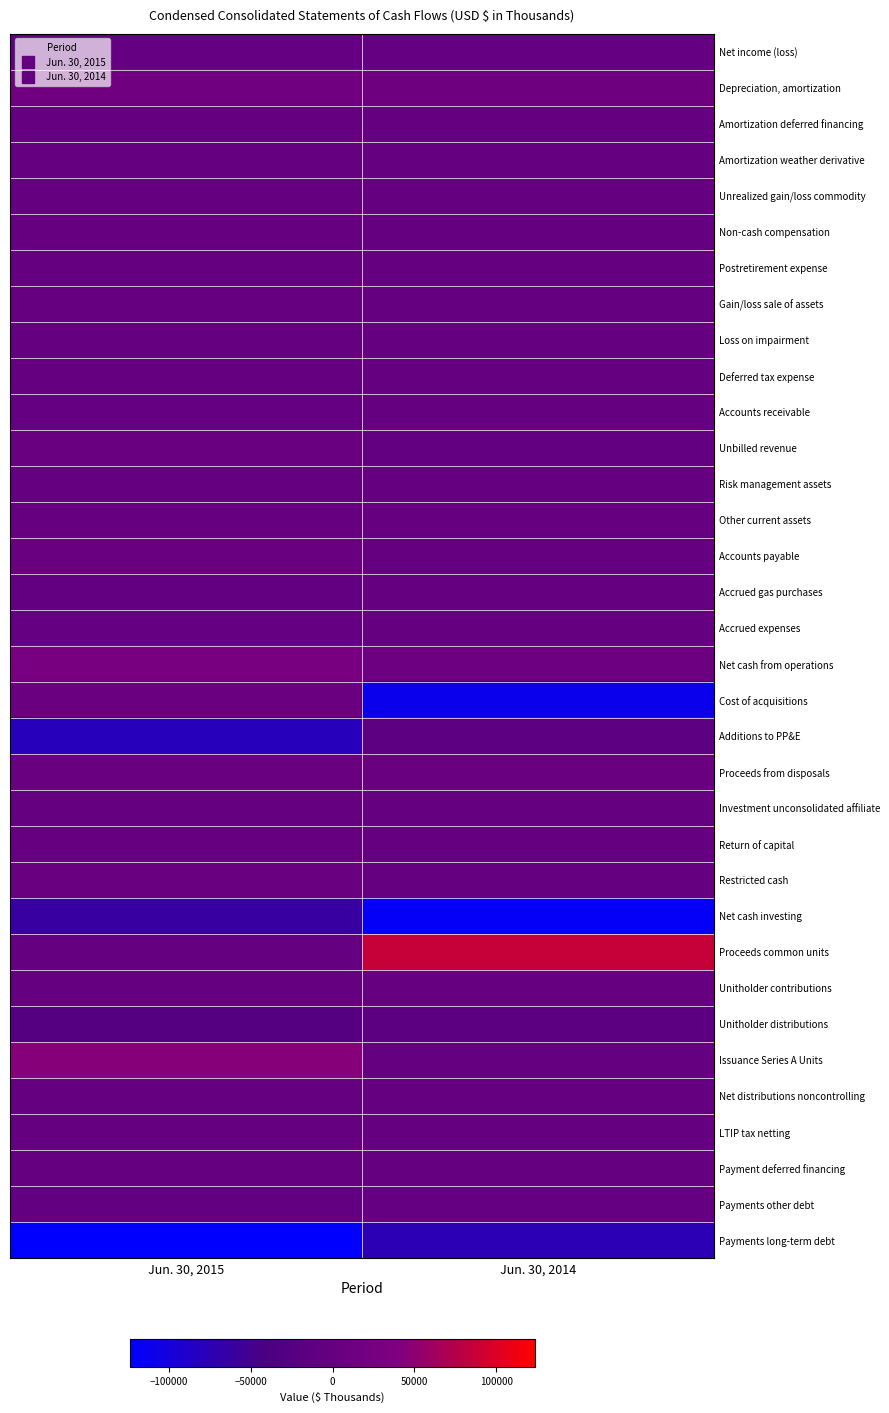

What is the difference between the highest and lowest values at Jun. 30, 2014?

204840